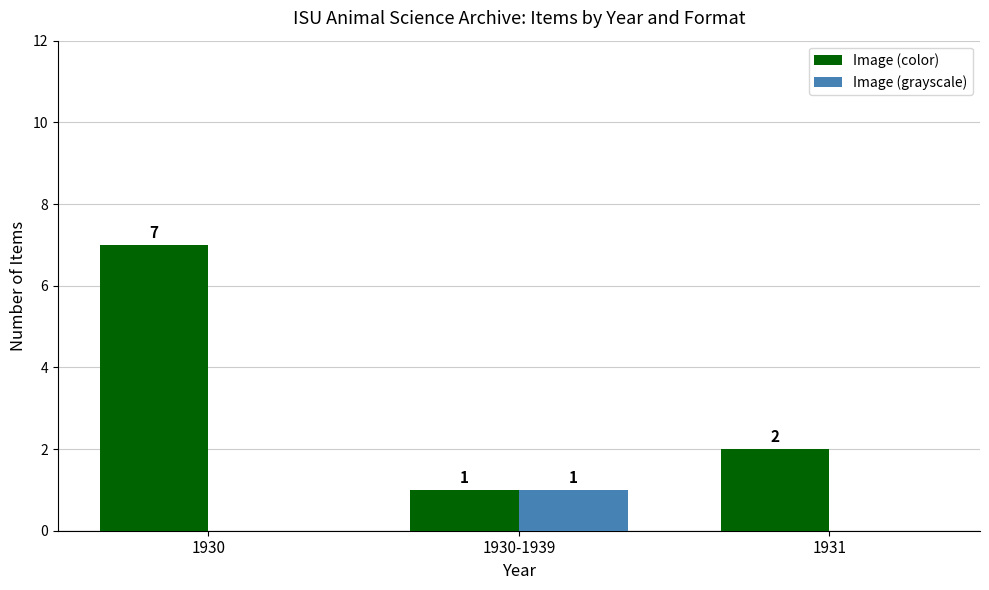

True or false: Image (color) has a value of 3 at 1931.

False